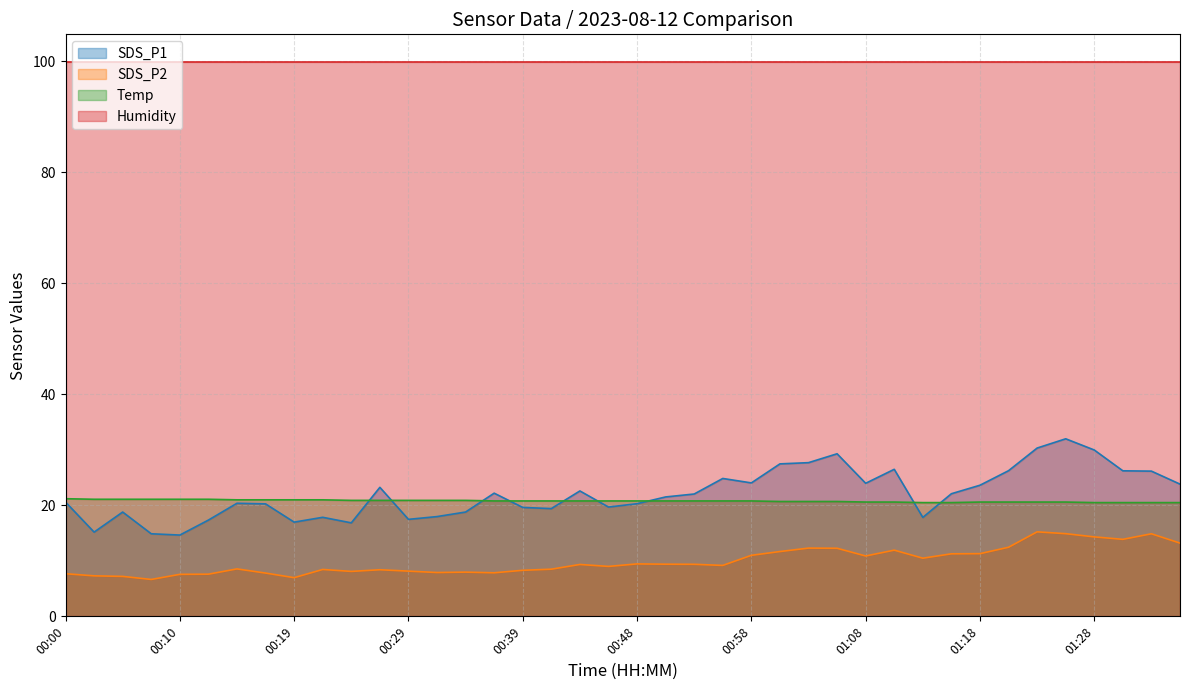

What is the difference between the maximum and minimum values in the Temp series?

0.7